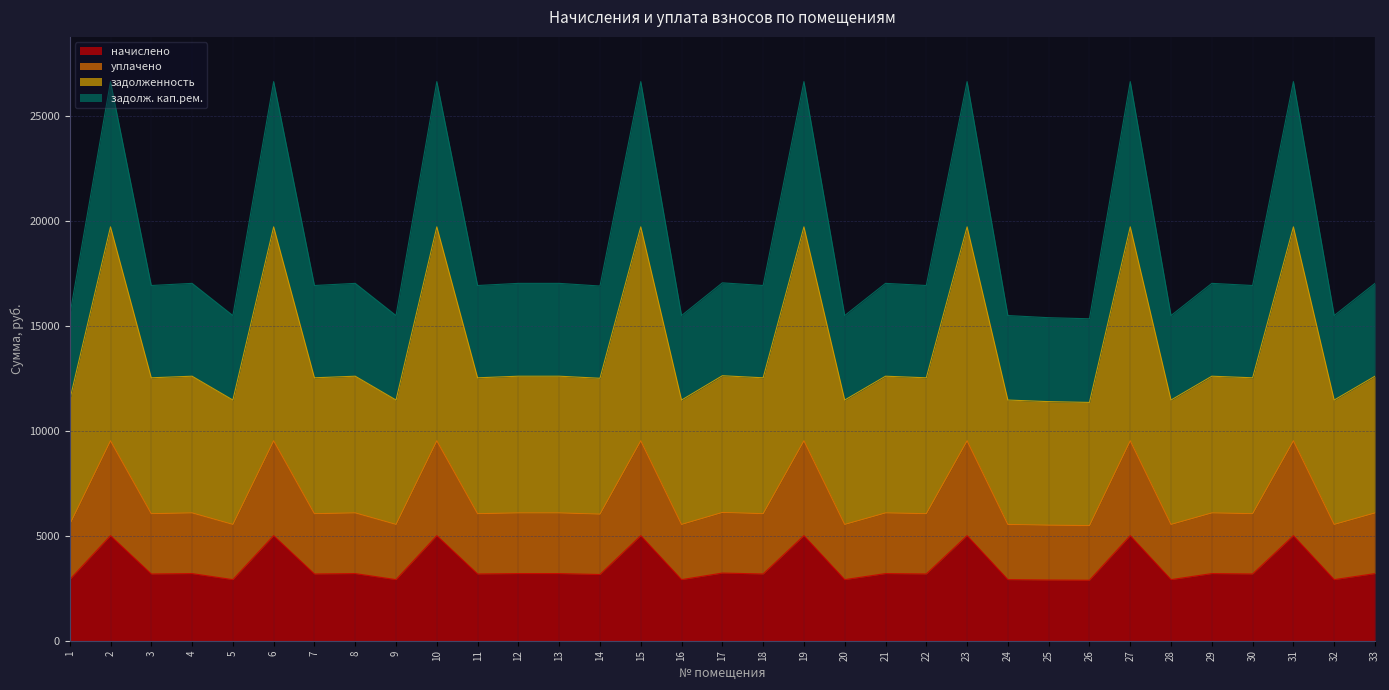

True or false: начислено has a value of 5001.6 at 6.

True